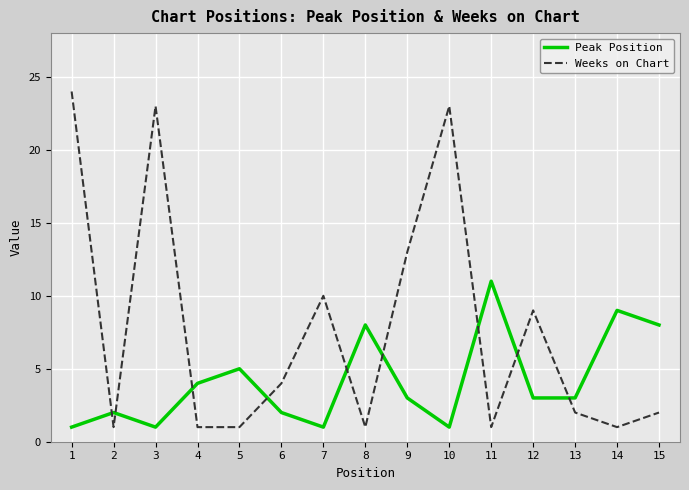

Reading right to left, extract all data points from this chart.

Peak Position: 15=8	14=9	13=3	12=3	11=11	10=1	9=3	8=8	7=1	6=2	5=5	4=4	3=1	2=2	1=1
Weeks on Chart: 15=2	14=1	13=2	12=9	11=1	10=23	9=13	8=1	7=10	6=4	5=1	4=1	3=23	2=1	1=24